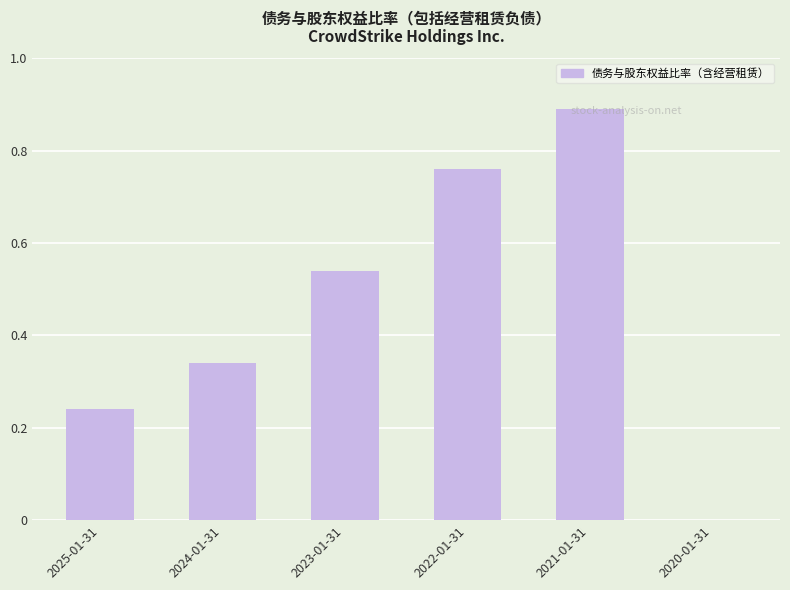

Is it true that the value at 2022-01-31 is 0.5?

False